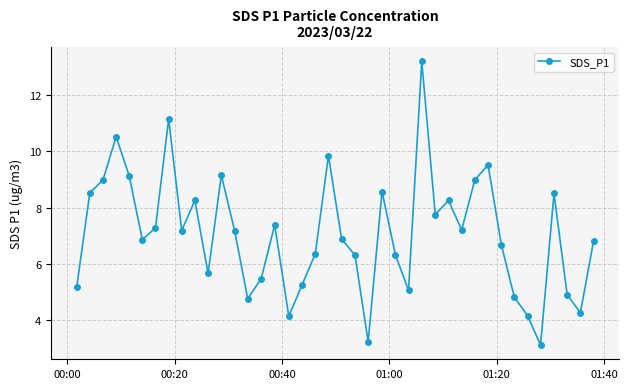

How many points are higher than both their immediate neighbors (excluding endpoints)?

11